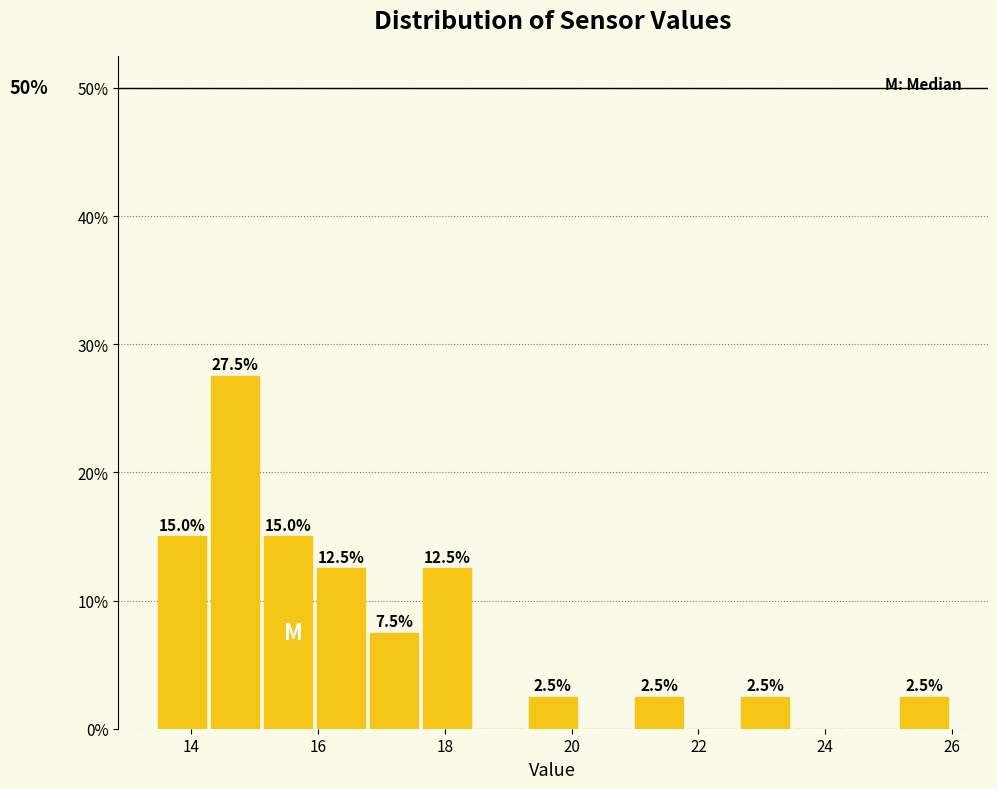

Which range on the x-axis has the tallest bar?

14.2 to 15.2